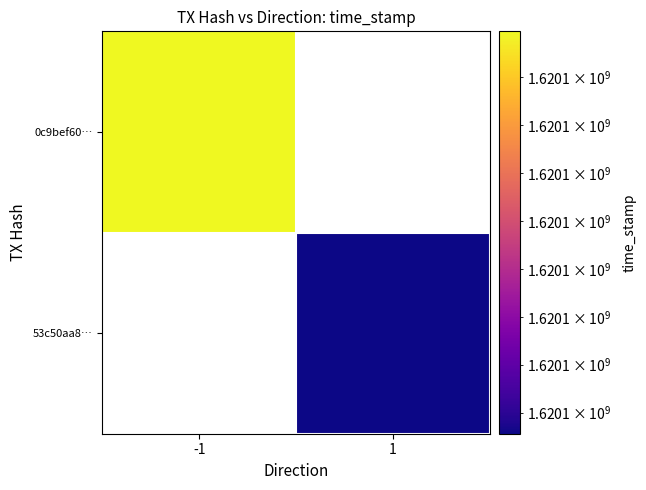

List the series in order of their overall mean, highest first.

0c9bef6045376d50d6b4edd58e9a73ae09b8551, 53c50aa87e27befe33411a11abd9f7f50ff5af2